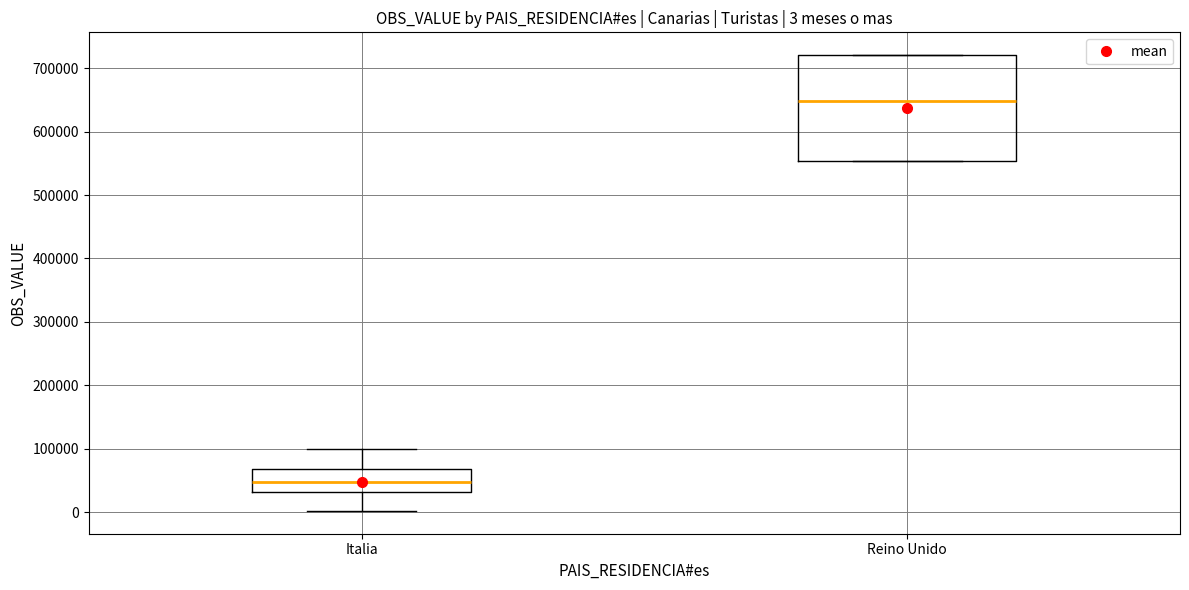

Which box is the tallest, from its lower edge to its upper edge?

Reino Unido